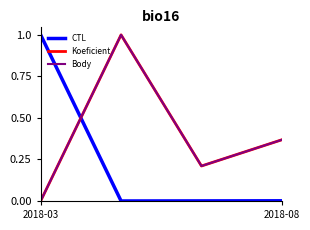

Reading left to right, transcribe all the data shown in this chart.

CTL: 1.0	0.0	0.0	0.0
Koeficient: 0.0	1.0	0.2	0.4
Body: 0.0	1.0	0.2	0.4